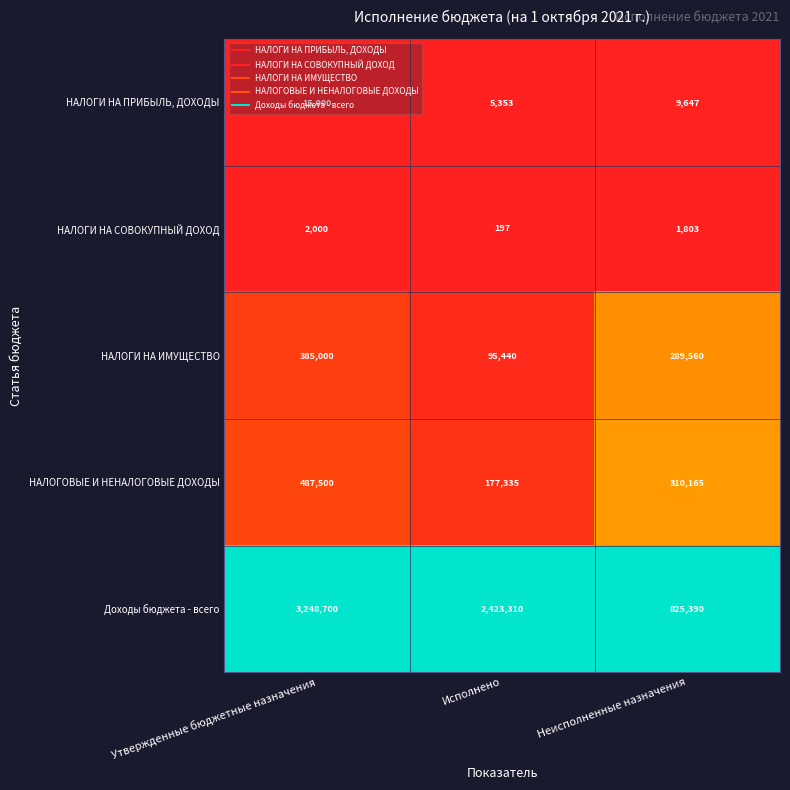

How many categories are shown in the chart?

3